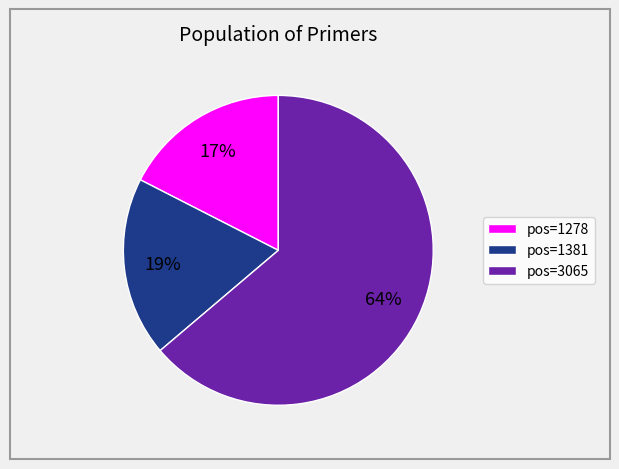

True or false: pos=3065 accounts for 71% of the total.

False